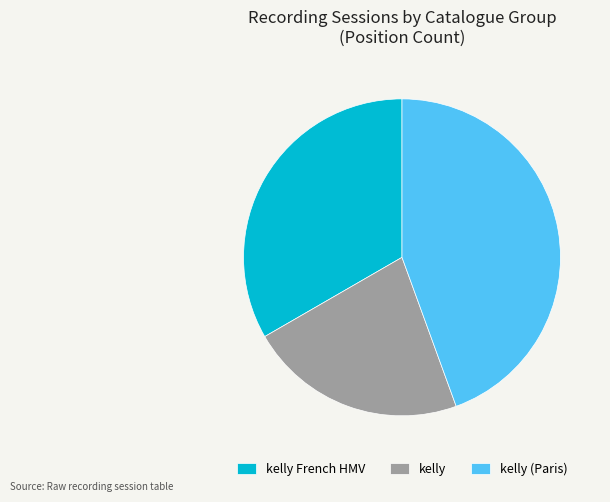

The kelly (Paris) slice represents 44% of the pie. True or false?

True